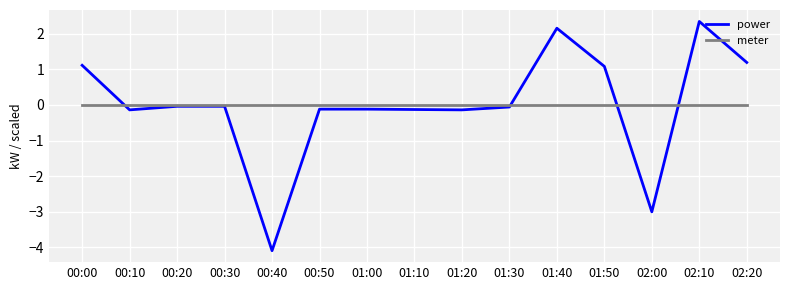

What is the sum of the power values at 01:20 and 01:30?

-0.2